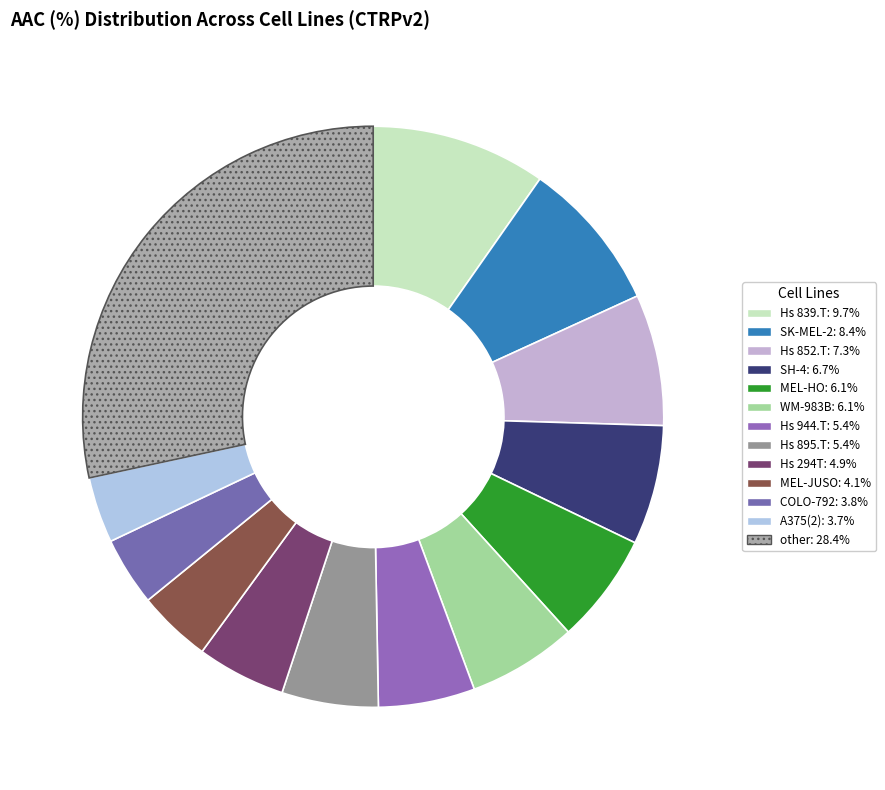

How many slices are in this pie chart?

13